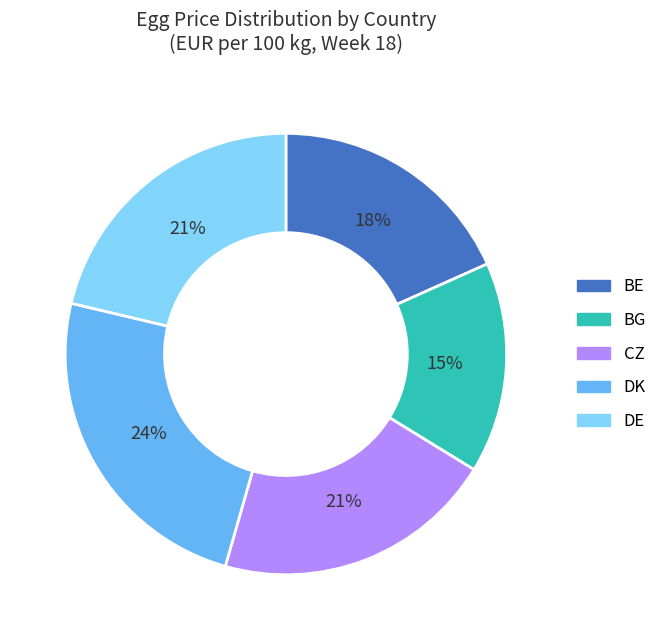

Which has a higher value, DK or DE?

DK